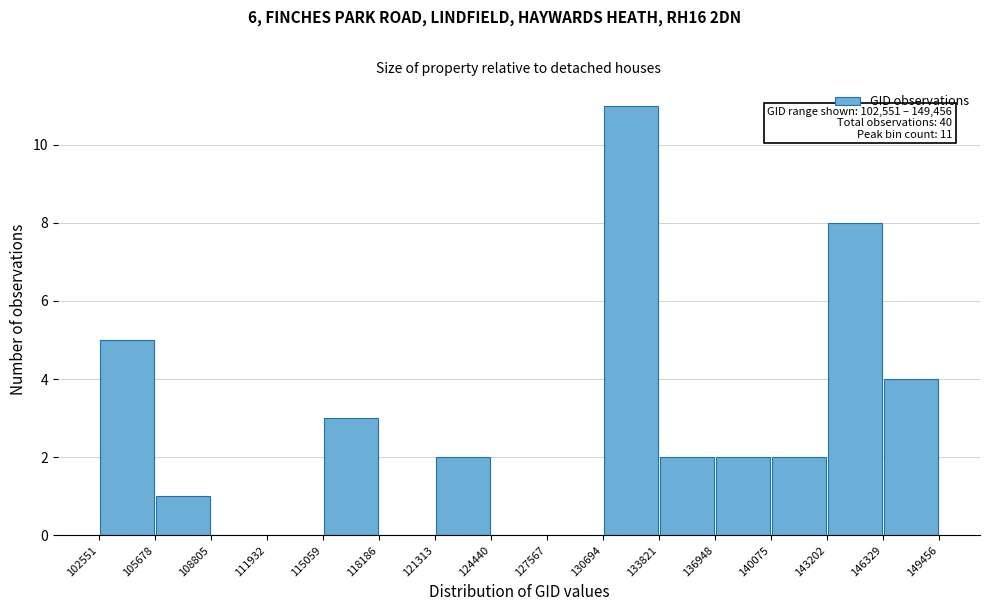

Which range on the x-axis has the tallest bar?

130694 to 133821